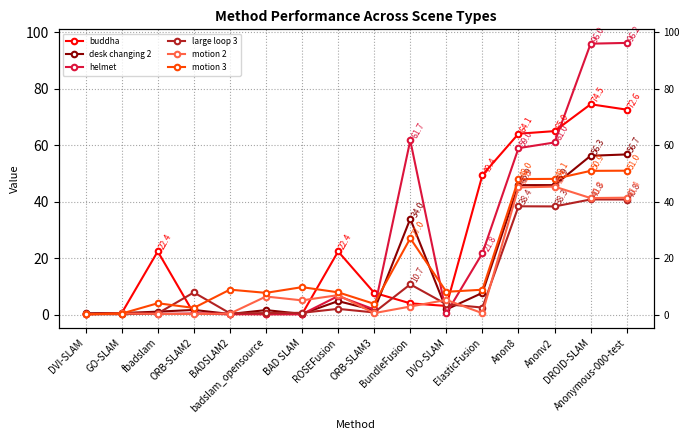

True or false: large loop 3 and motion 3 cross at least once.

True